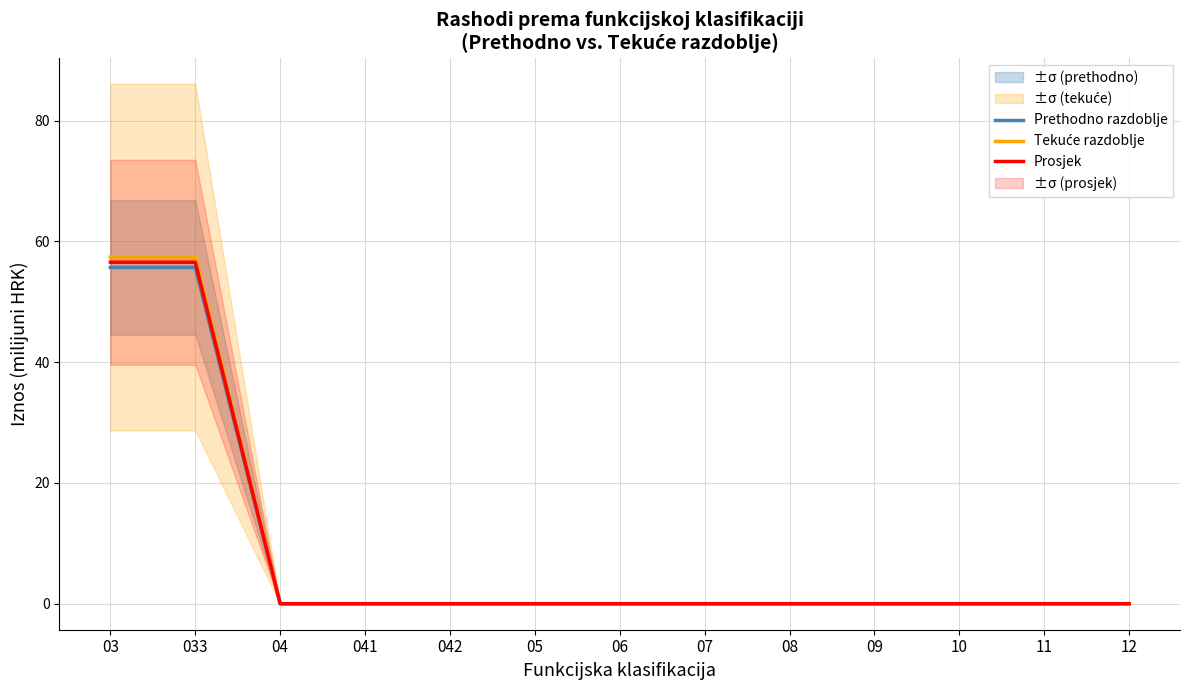

Count the number of categories in the chart.

13